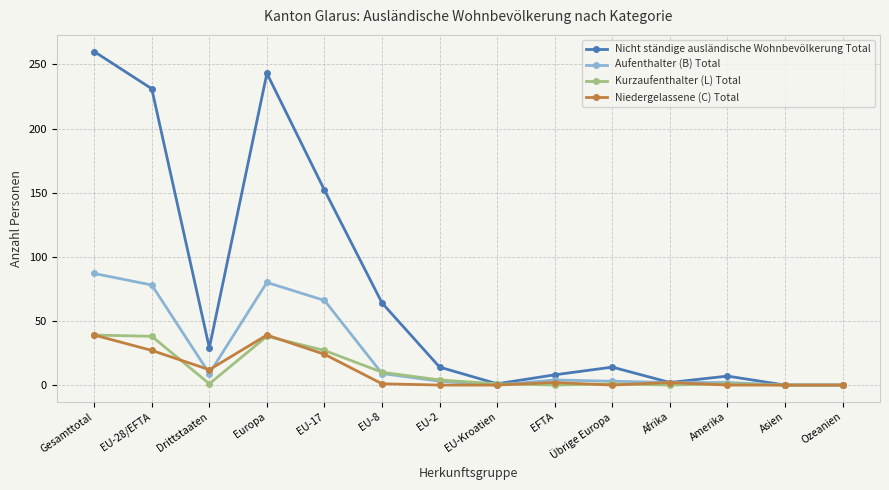

What is the label of the 2nd point from the left?

EU-28/EFTA